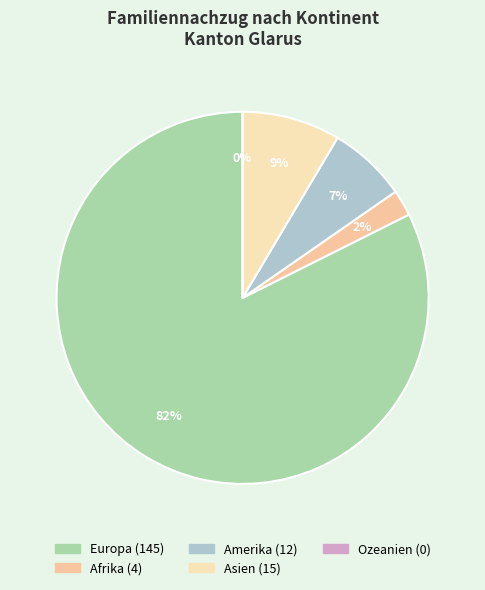

Which category has the biggest portion of the pie?

Europa